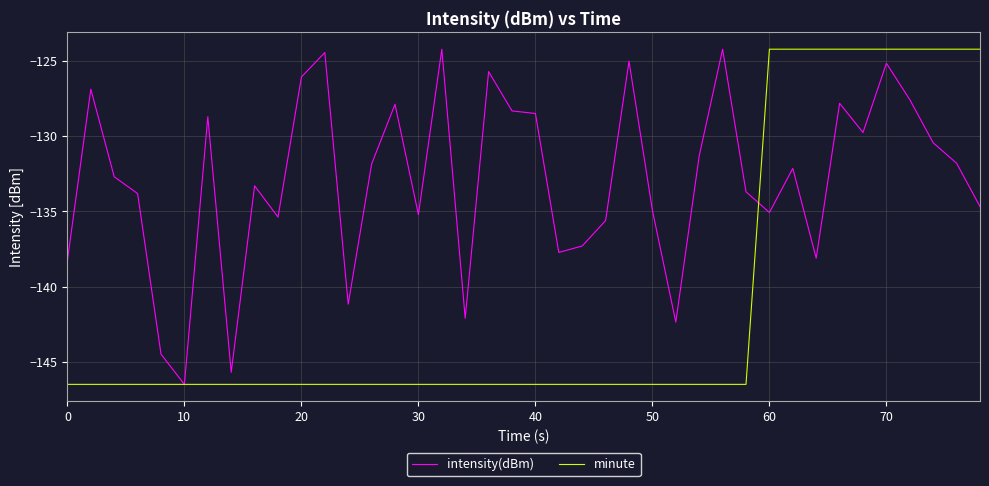

What is the minimum value for intensity(dBm)?

-146.5